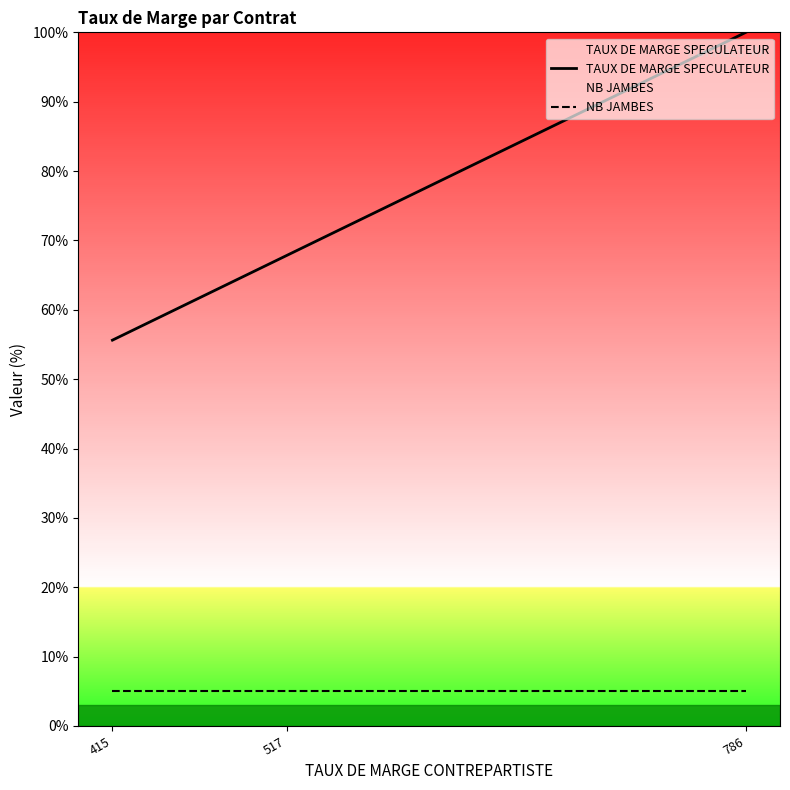

At which label does NB JAMBES reach its peak?

415